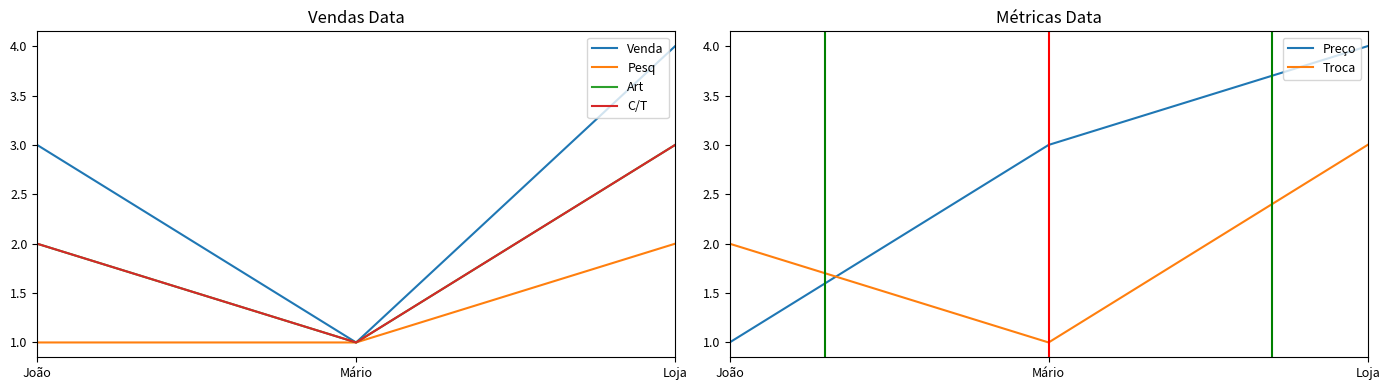

At which category is the sum across all series the highest?

Loja